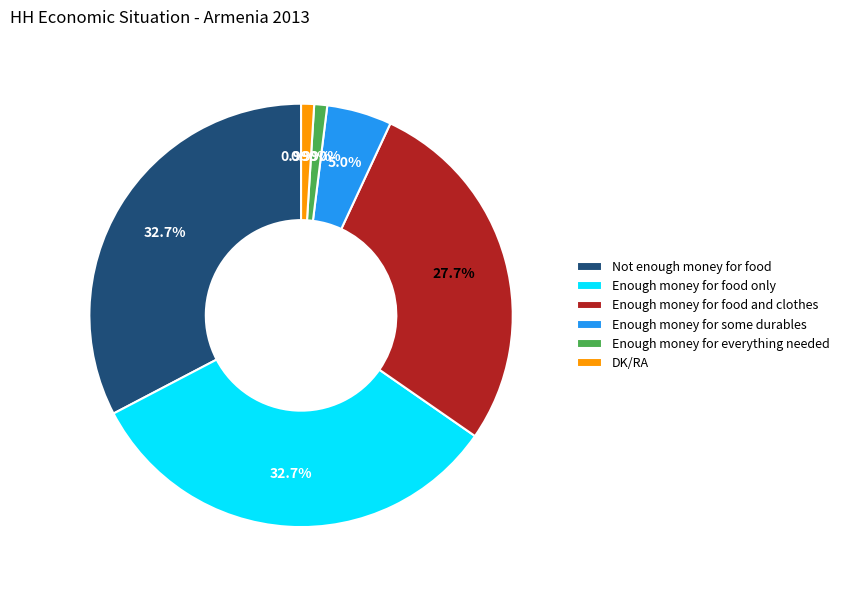

Approximately how many times larger is the value at Enough money for food and clothes compared to Enough money for everything needed?

28.0